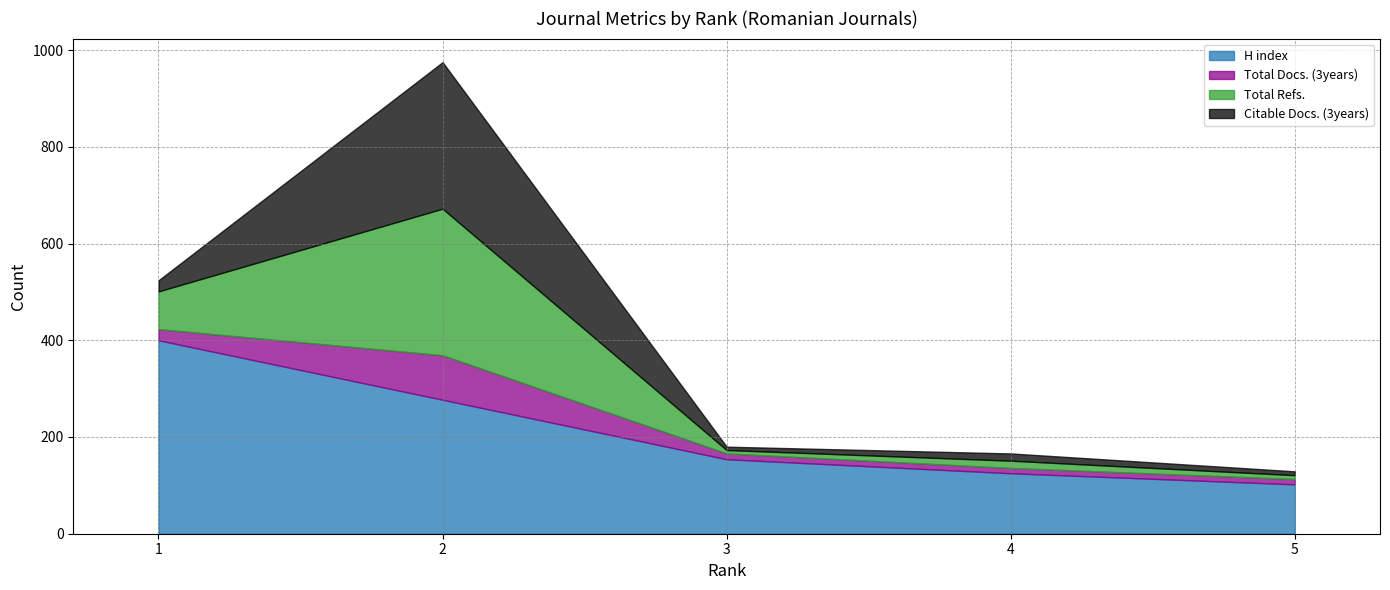

Between 1 and 4, which series saw the biggest shift?

H index